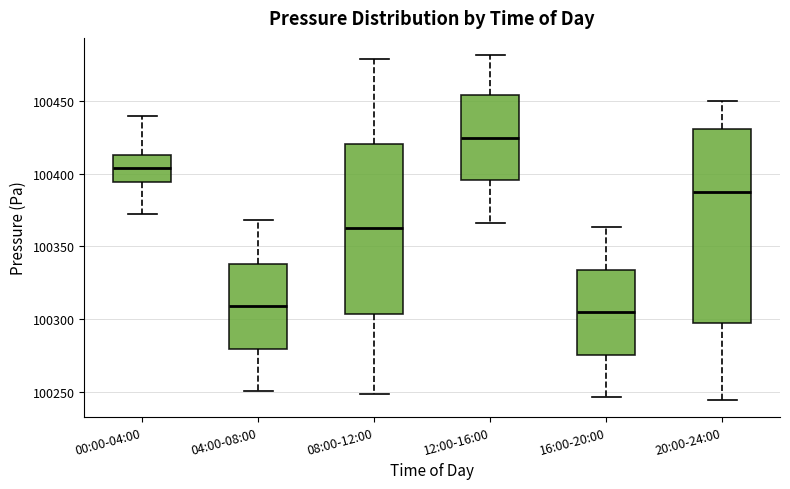

Reading left to right, read every box against the y-axis: the position of its median line, the range the box covers, and the ends of its whiskers. The values are not printed on the chart, so give them approximately, as read against the axis.

00:00-04:00: median 100405, box 100395 to 100415, whiskers 100370 to 100440
04:00-08:00: median 100310, box 100280 to 100340, whiskers 100250 to 100370
08:00-12:00: median 100360, box 100305 to 100420, whiskers 100250 to 100480
12:00-16:00: median 100425, box 100395 to 100455, whiskers 100365 to 100480
16:00-20:00: median 100305, box 100275 to 100335, whiskers 100245 to 100365
20:00-24:00: median 100385, box 100295 to 100430, whiskers 100245 to 100450